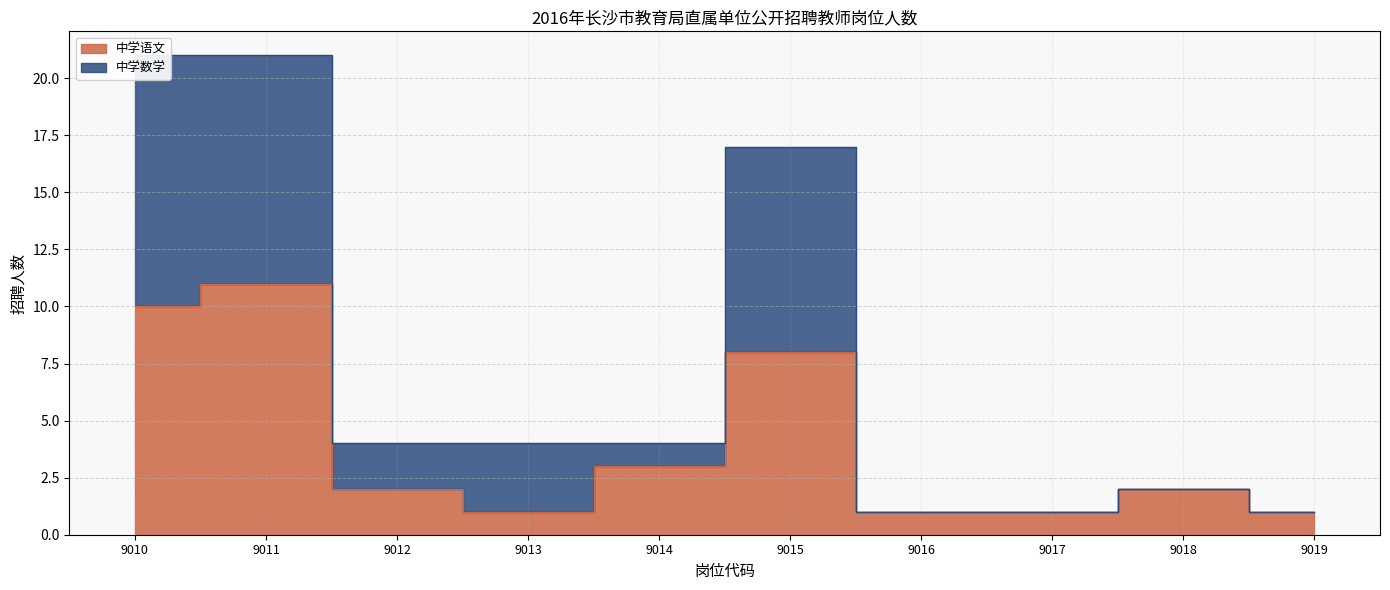

True or false: 中学语文 and 中学数学 intersect in this chart.

False